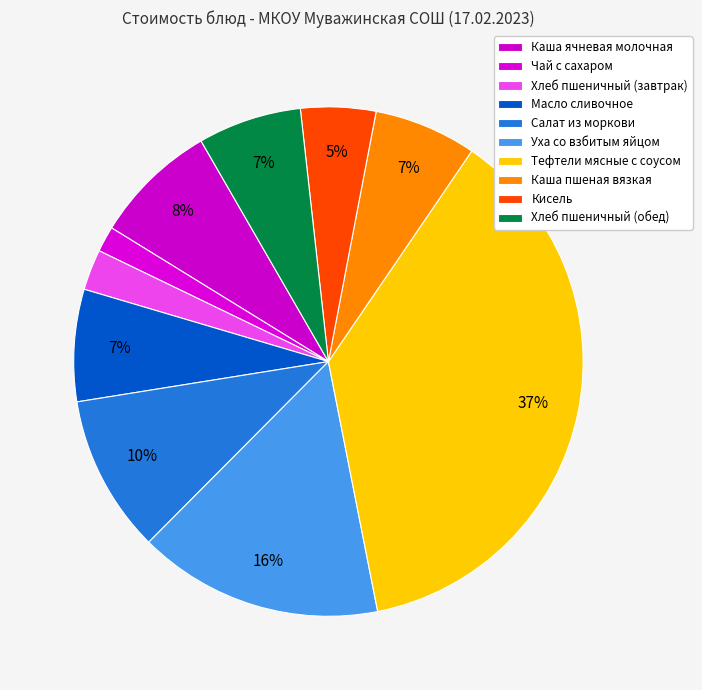

Does Хлеб пшеничный (обед) represent more than half of the total?

No